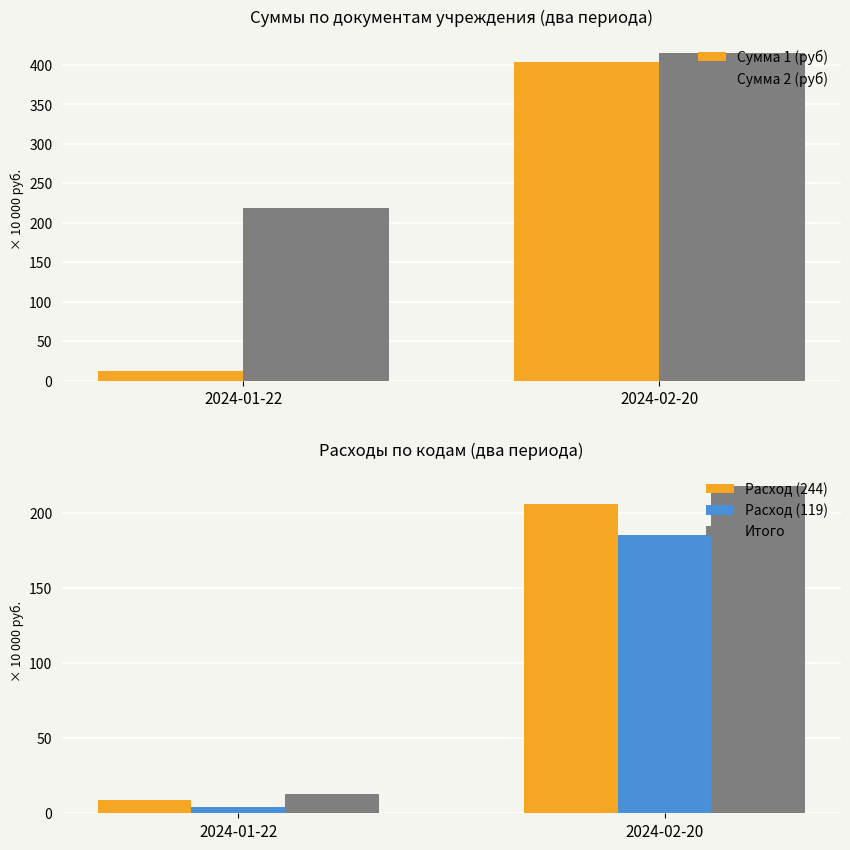

Which series has the widest spread of values?

Сумма 1 (руб)